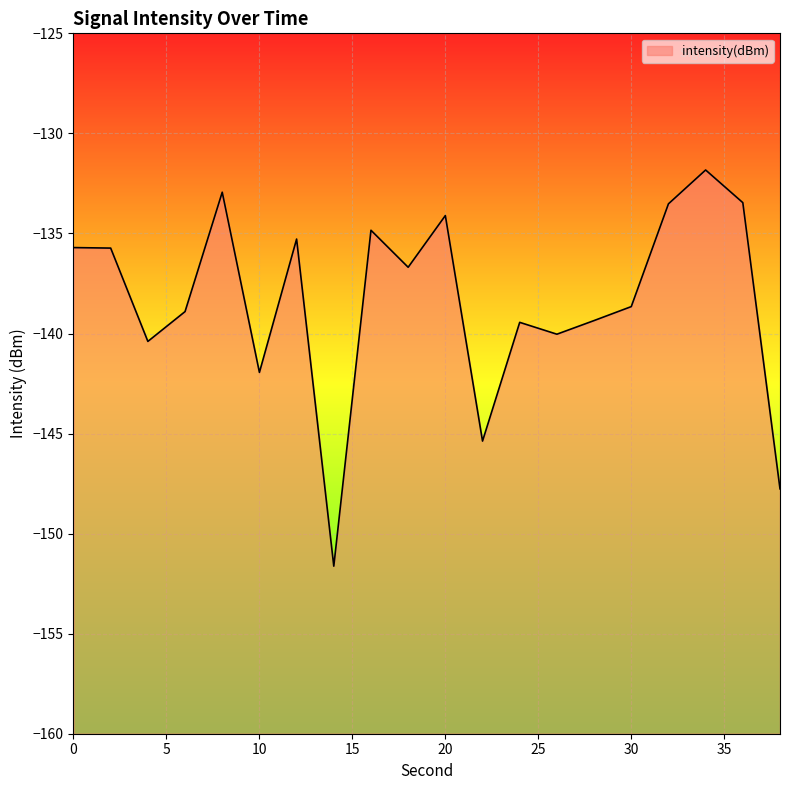

What is the change in value from 22 to 24?

+5.9